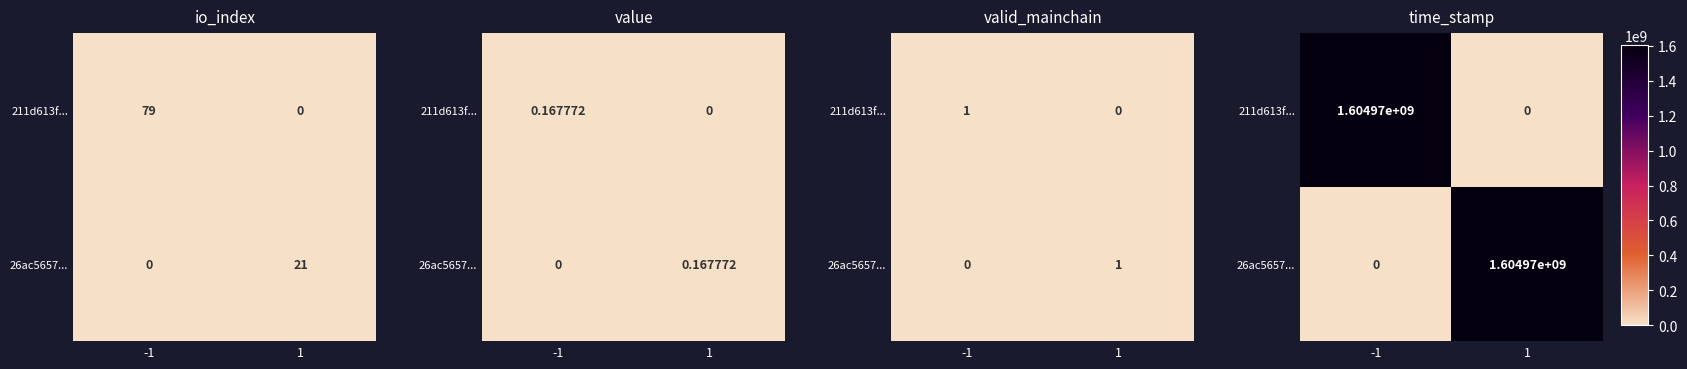

What is the average value of the 211d613f... series?

802483278